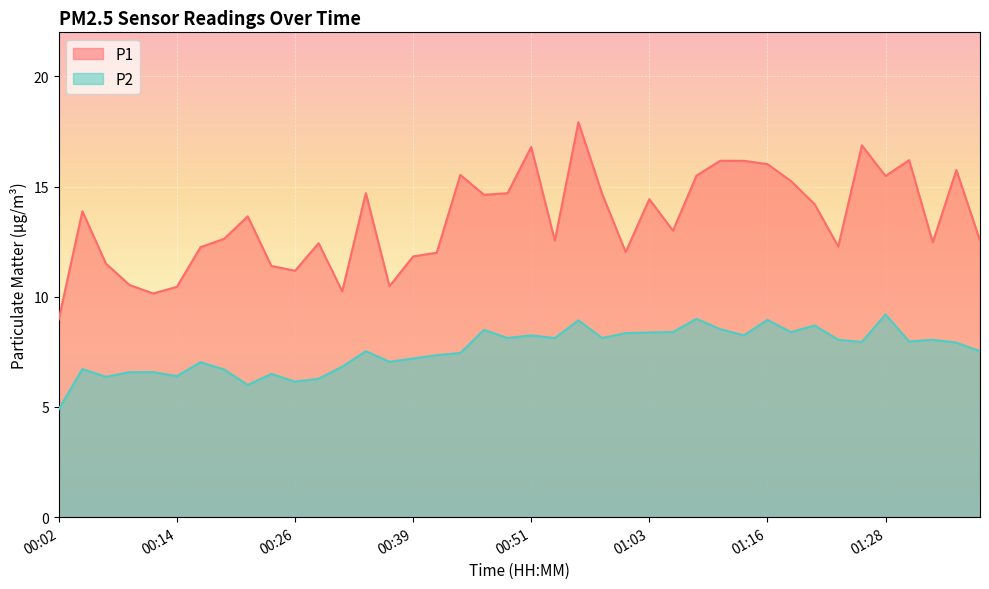

Is the value of P1 at 01:21 greater than the value of P2 at 00:19?

Yes